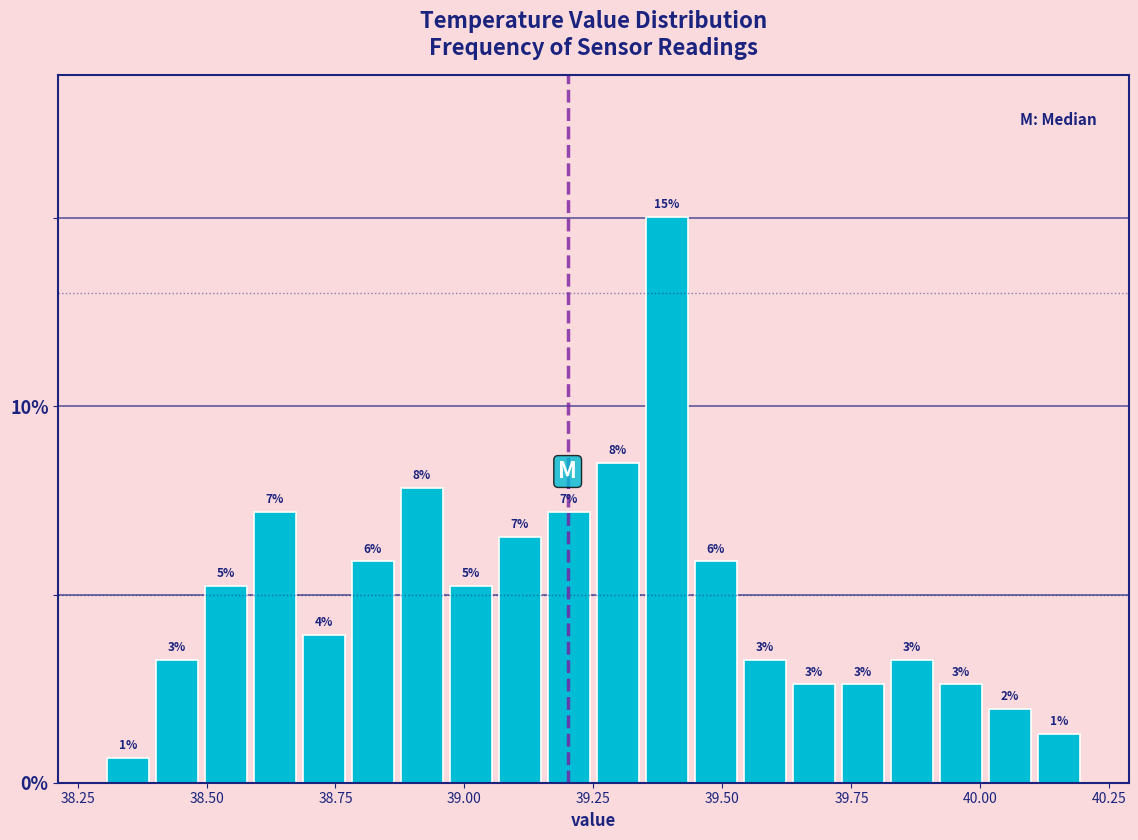

Around what value on the x-axis is the tallest bar? Give the approximate position of its centre, as read against the axis.

39.40